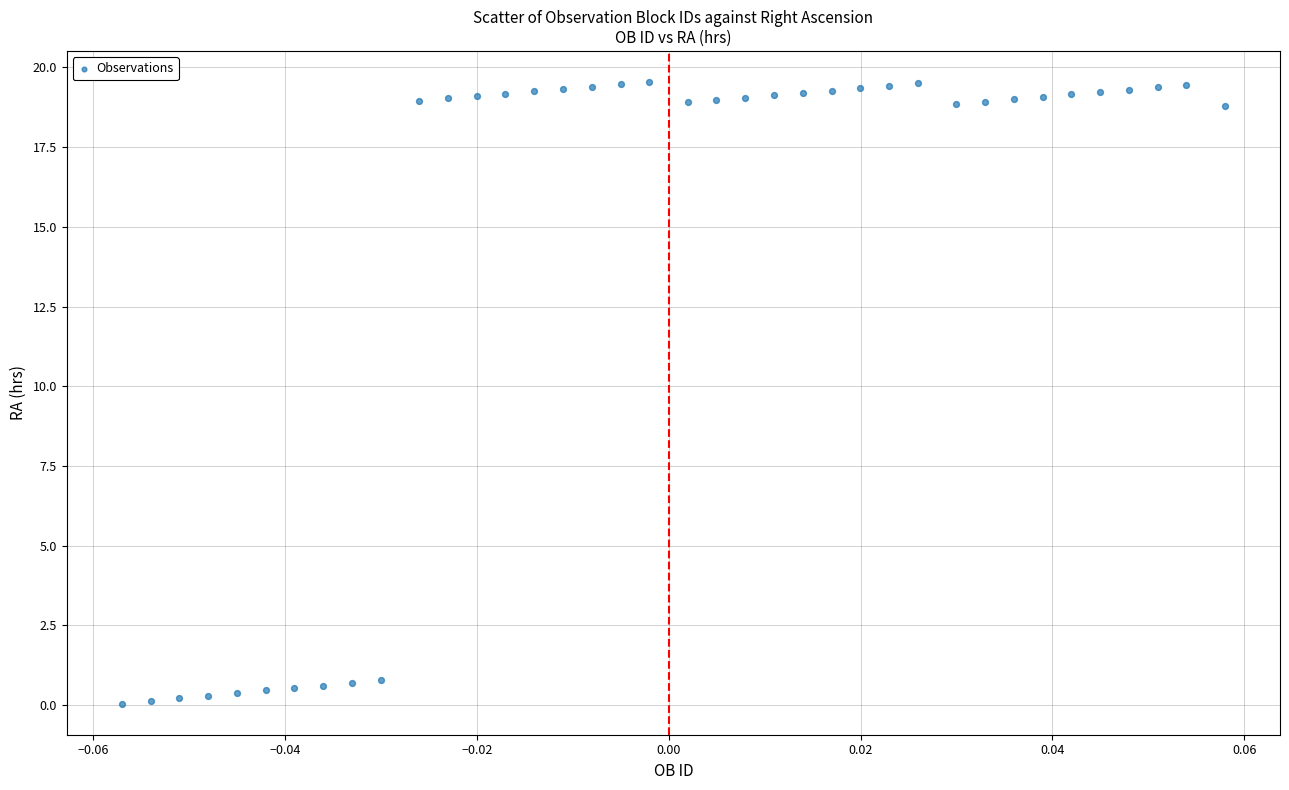

What is the range of Y values (max minus min)?

19.5